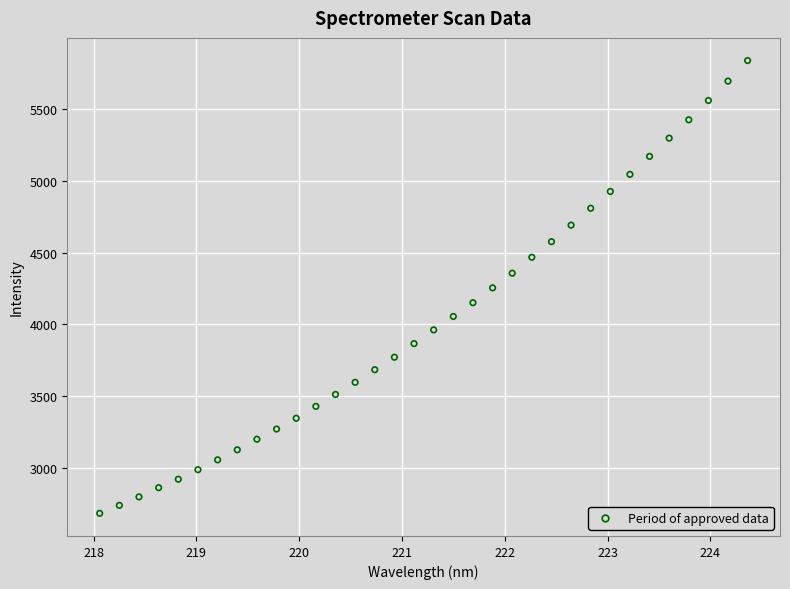

What is the range of Y values (max minus min)?

3156.6